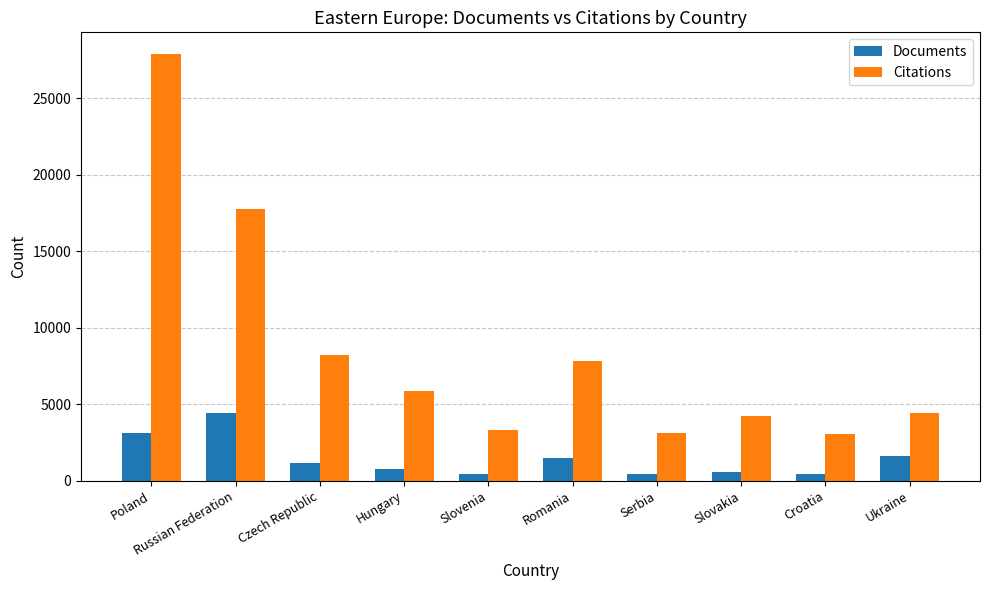

What position from the right is Slovenia?

6